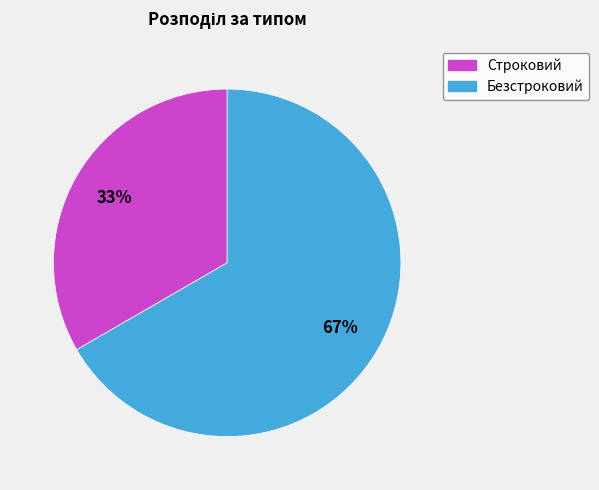

To the nearest percent, what is the combined percentage of Безстроковий and Строковий?

100%